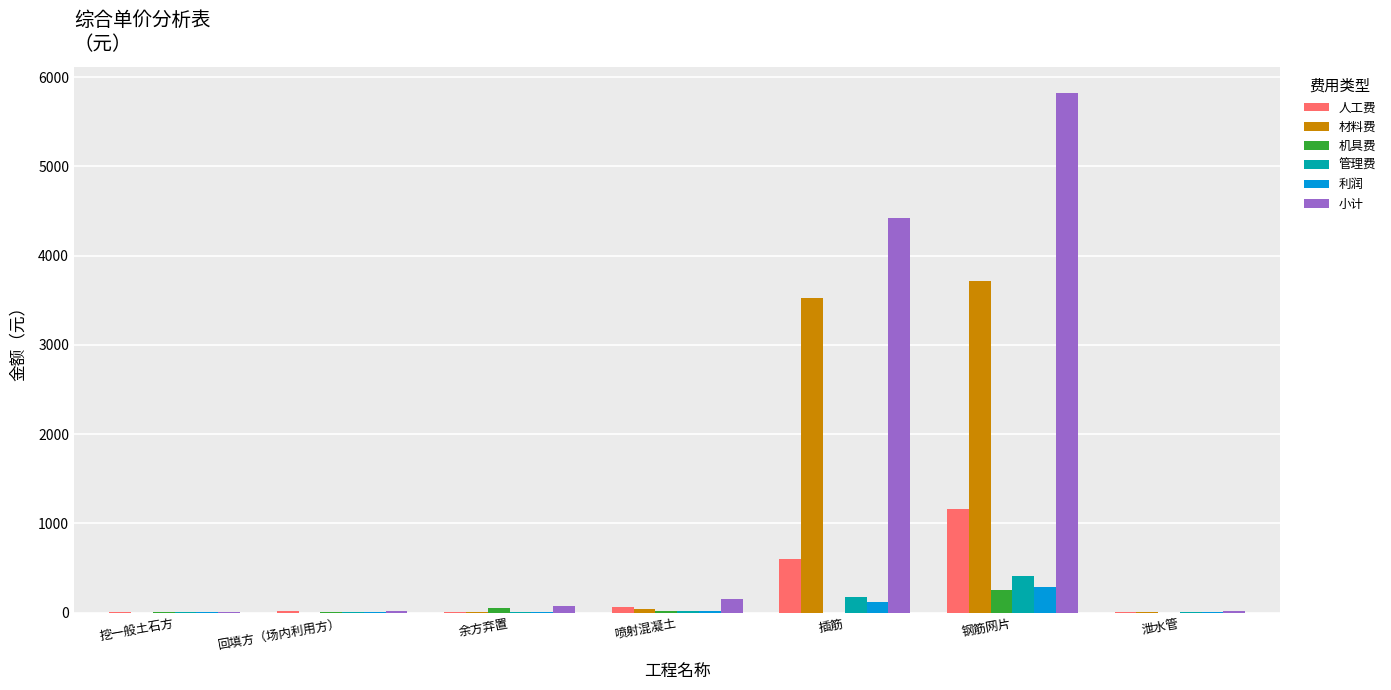

At which label is 材料费 closest to 1859?

插筋